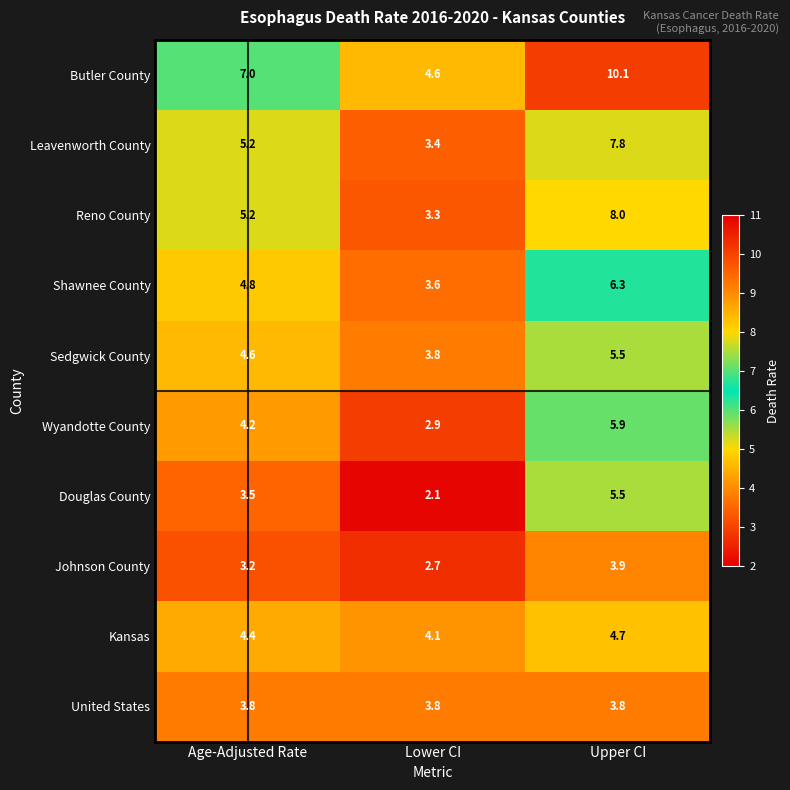

What is the sum of the Butler County values at Age-Adjusted Rate and Lower CI?

11.6